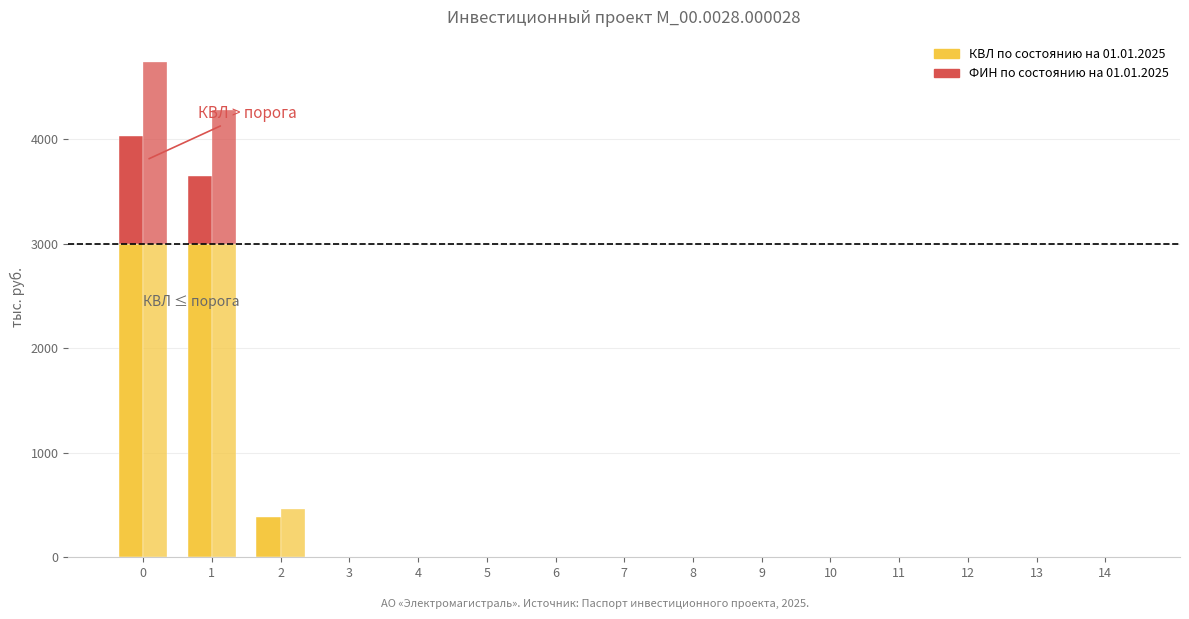

Rank the series at 1 from lowest to highest value.

КВЛ по состоянию на 01.01.2025, ФИН по состоянию на 01.01.2025